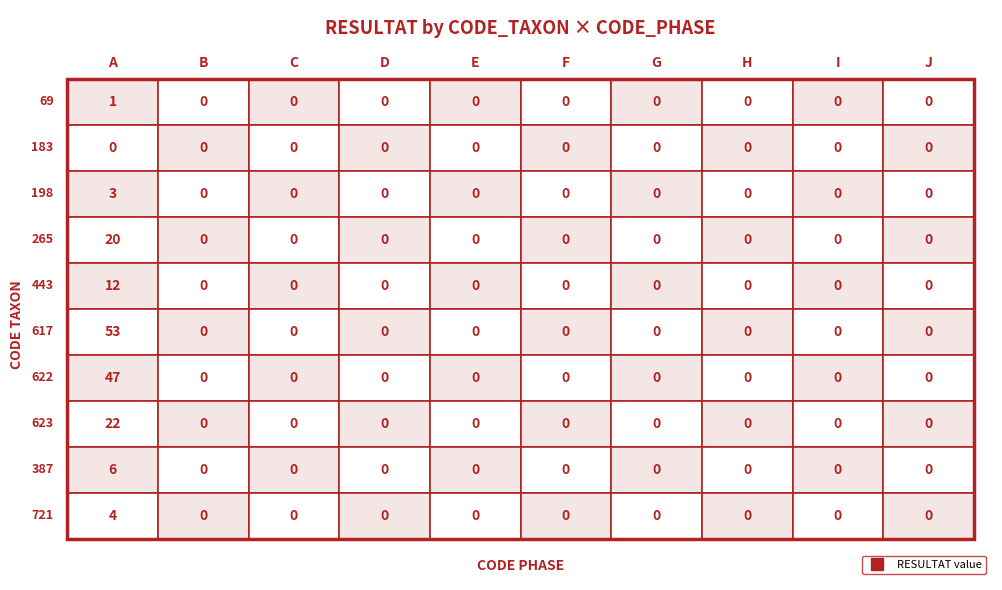

List the series in order of their peak value, highest first.

617, 622, 623, 265, 443, 387, 721, 198, 69, 183